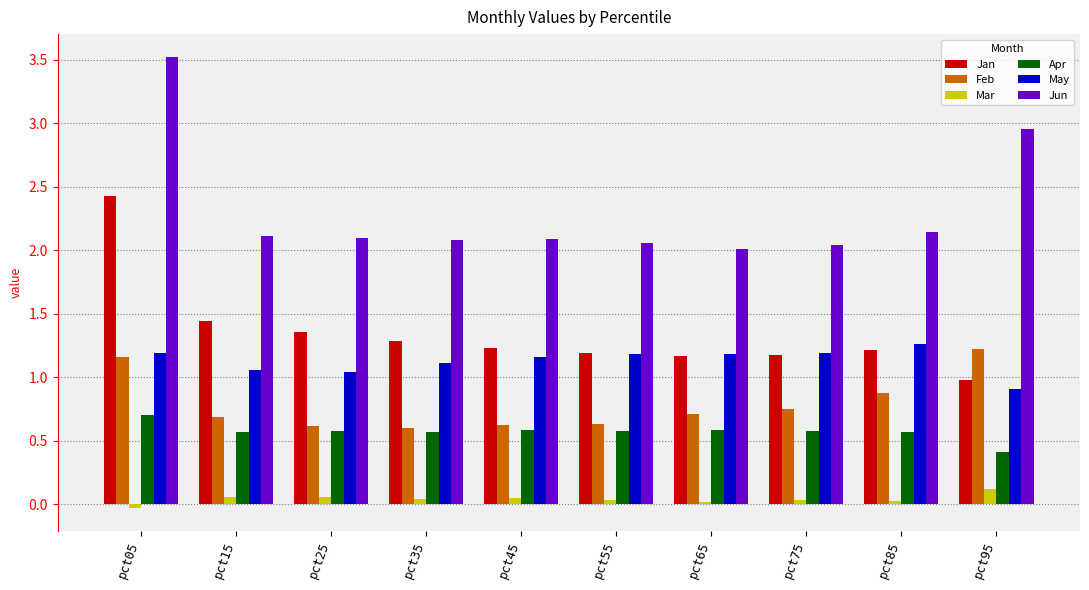

At which label is Jun closest to 2?

pct65